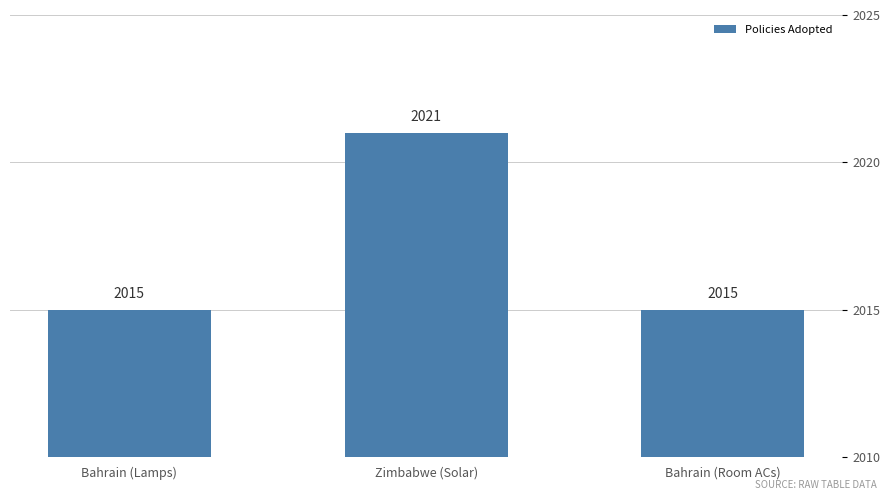

Which has a higher value, Bahrain (Room ACs) or Zimbabwe (Solar)?

Zimbabwe (Solar)